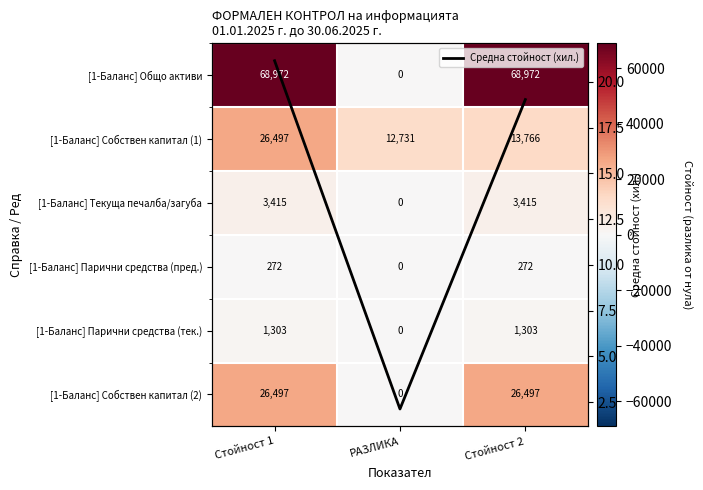

Which series has the largest total across all categories?

[1-Баланс] Общо активи